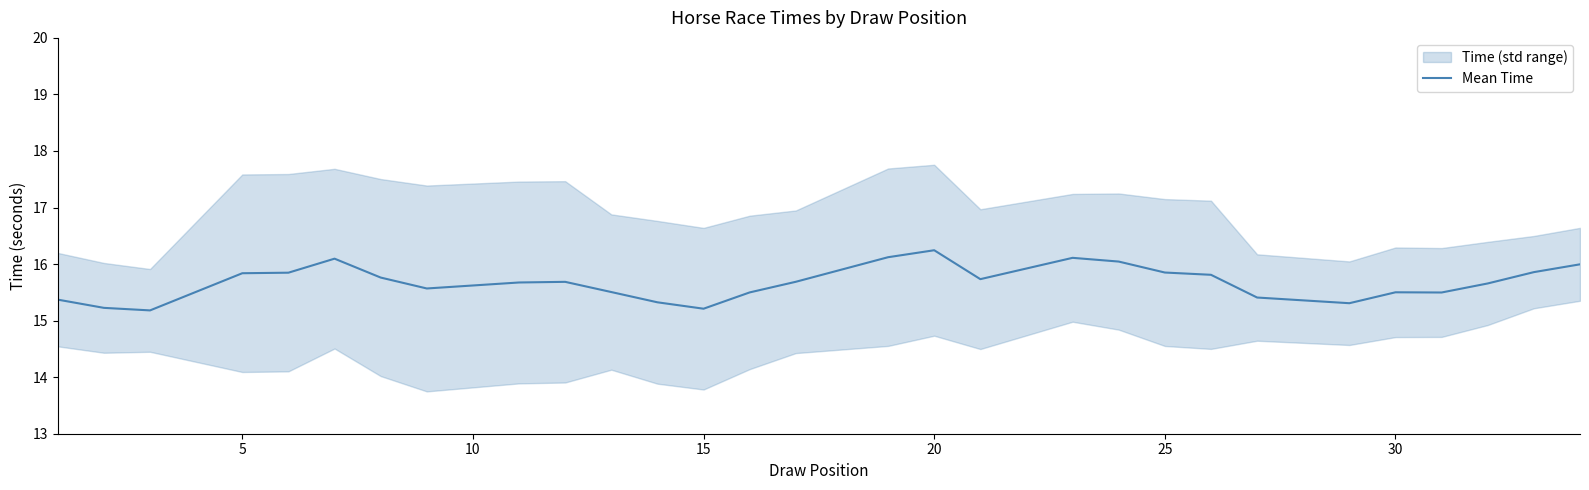

What is the highest value of the Mean Time series?

16.2